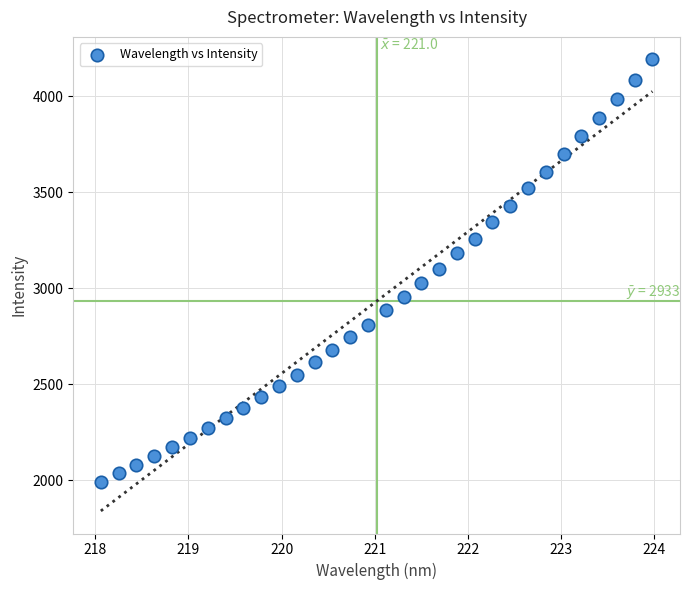

What is the range of Y values (max minus min)?

2201.5